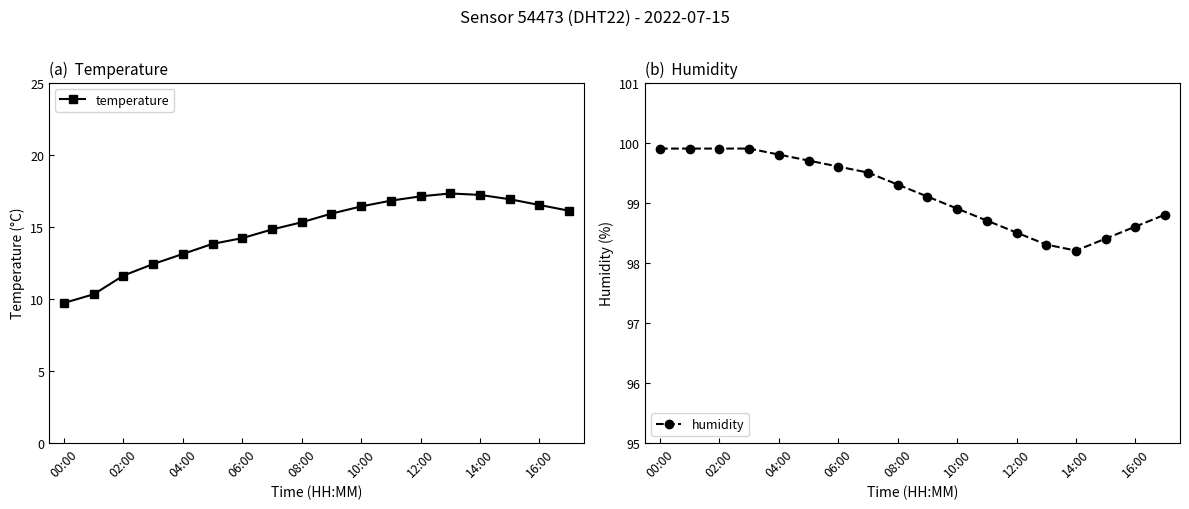

What is the maximum value for temperature?

17.3